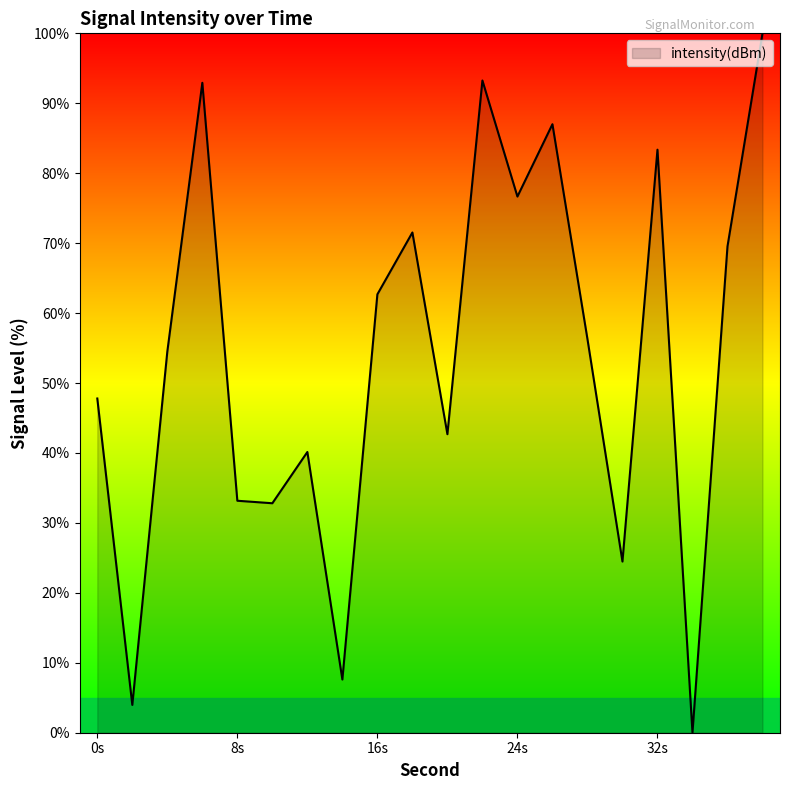

What is the maximum value shown in the chart?

100.0